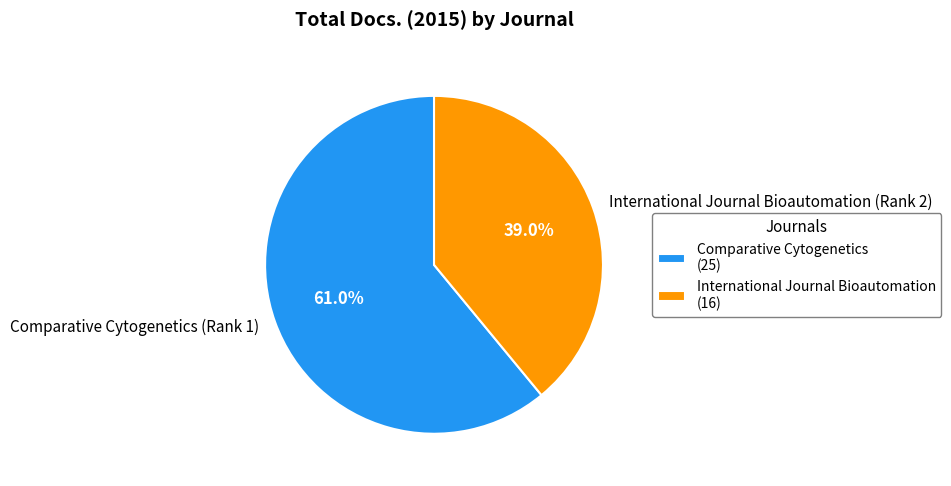

Is it true that International Journal Bioautomation (Rank 2) is 39% of the pie?

True